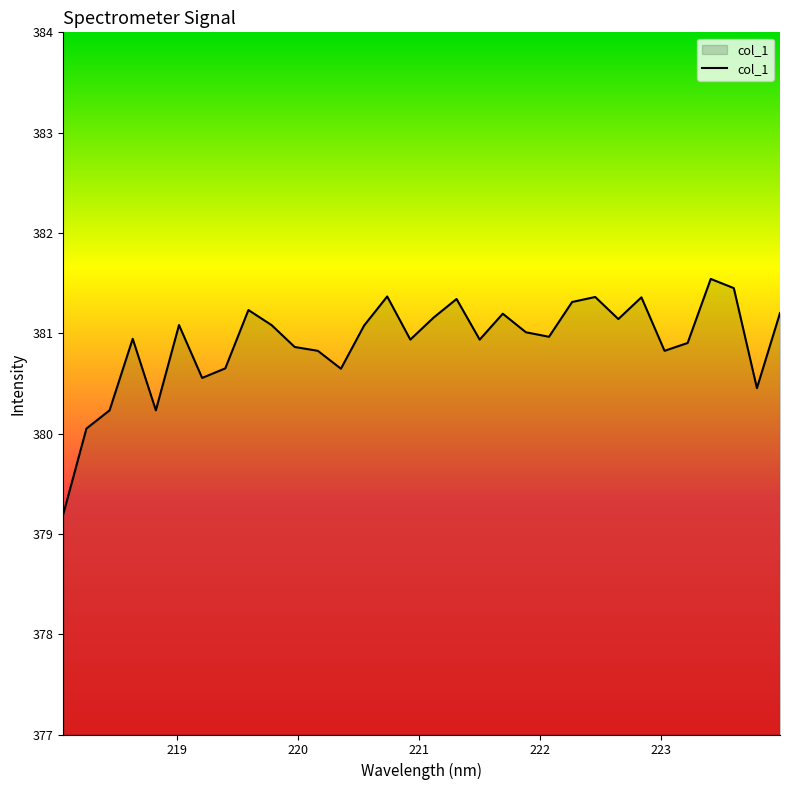

What is the minimum value shown in the chart?

379.2